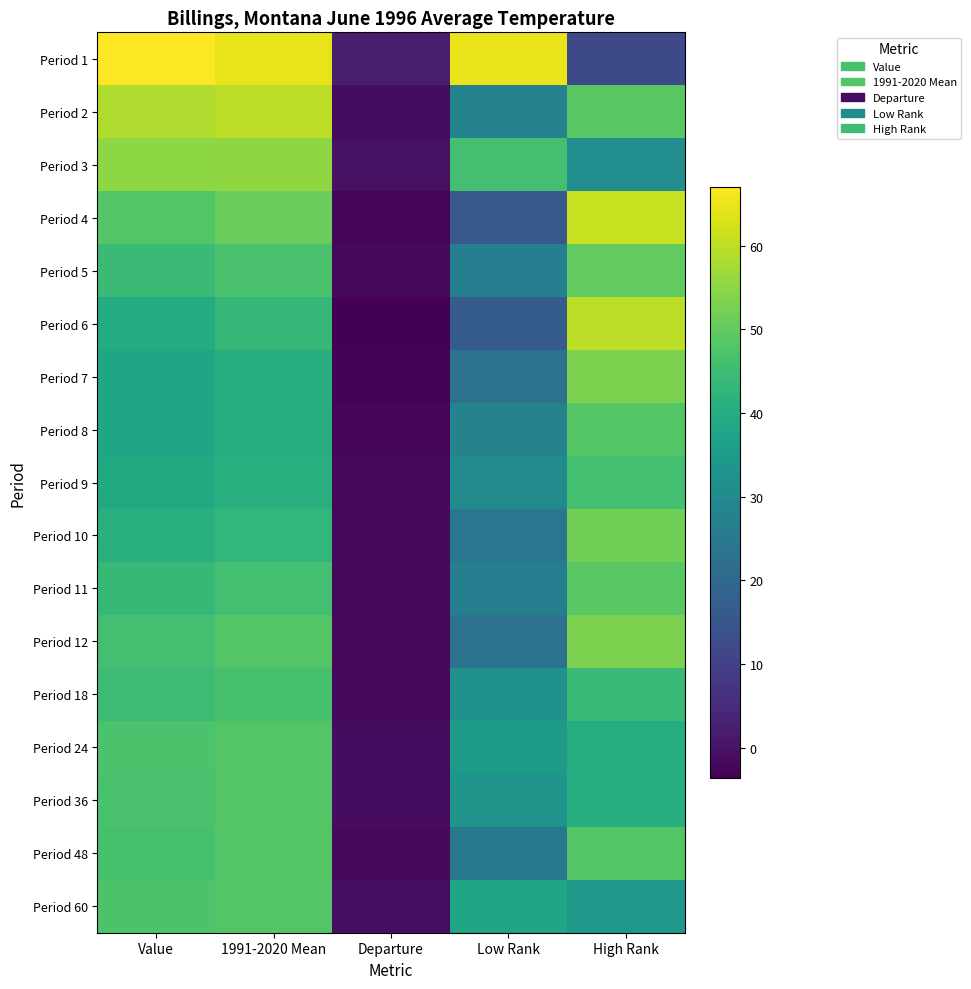

What is the minimum value shown in the chart?

-3.6